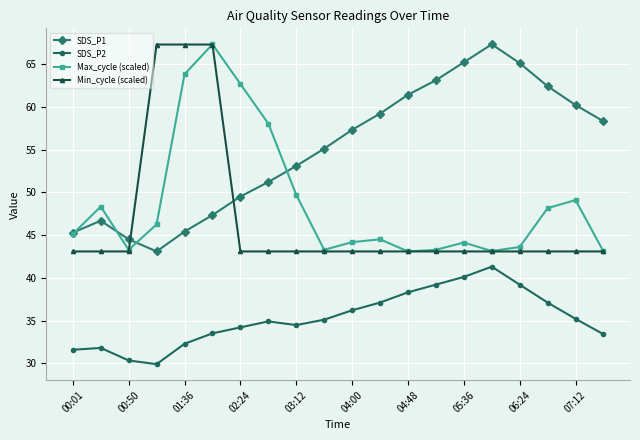

What is the highest value of the SDS_P1 series?

67.3